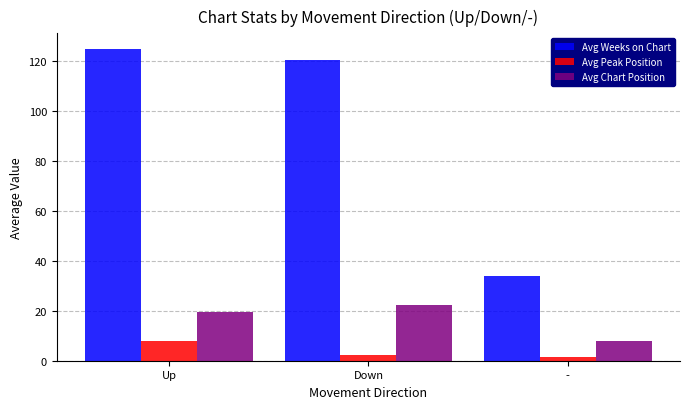

Where does the Avg Weeks on Chart series first go above 120?

Up